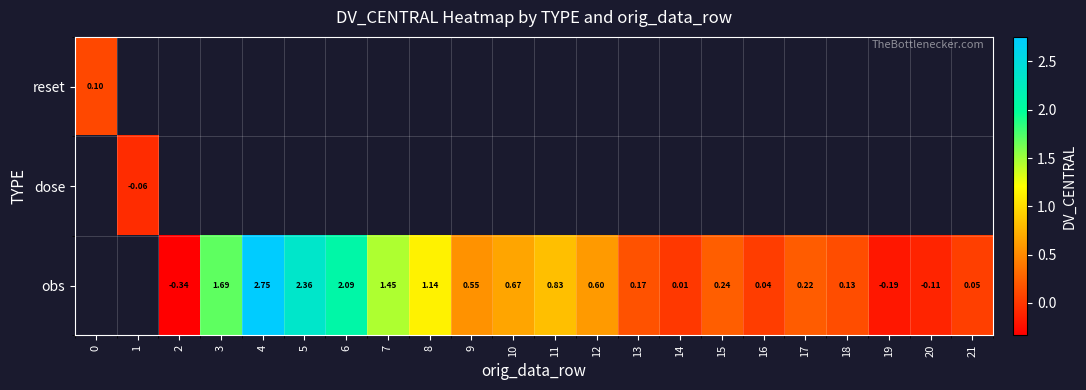

Count the number of categories in the chart.

22